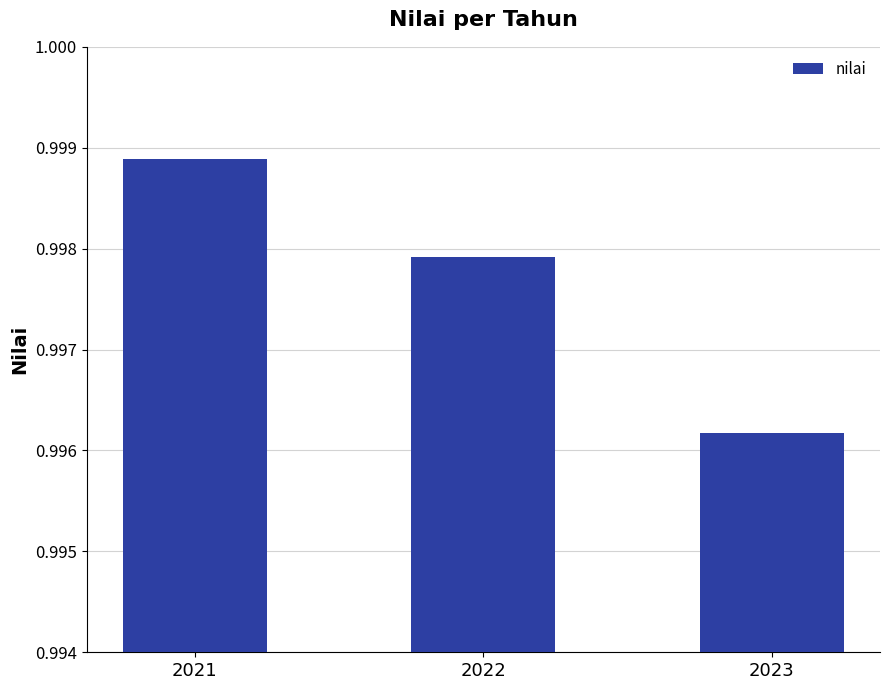

How many values are between 0 and 1?

3